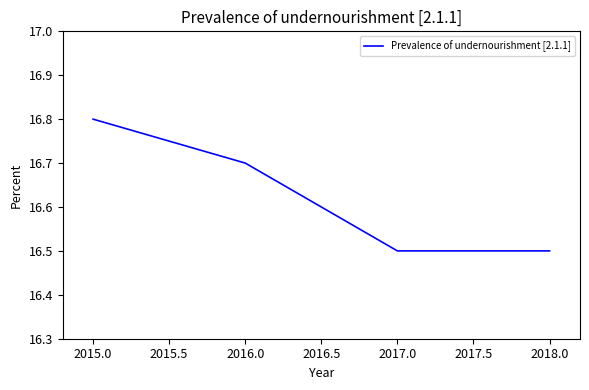

Read the value at 2015.0.

16.8